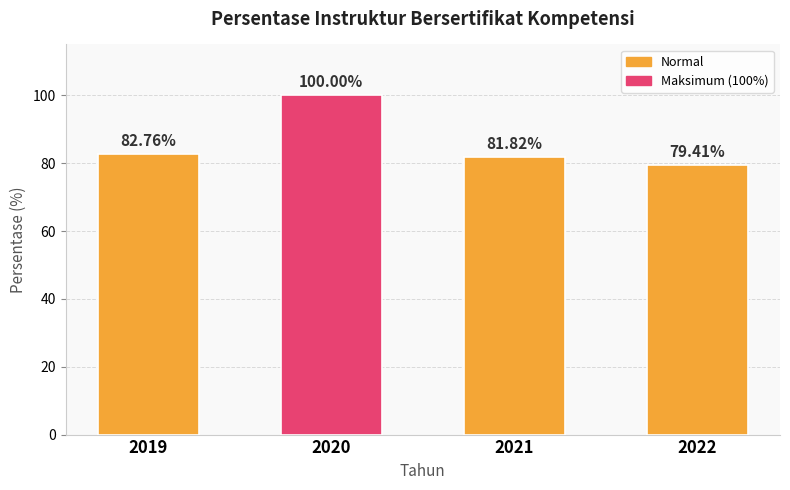

Rank the categories by value from lowest to highest.

2022, 2021, 2019, 2020